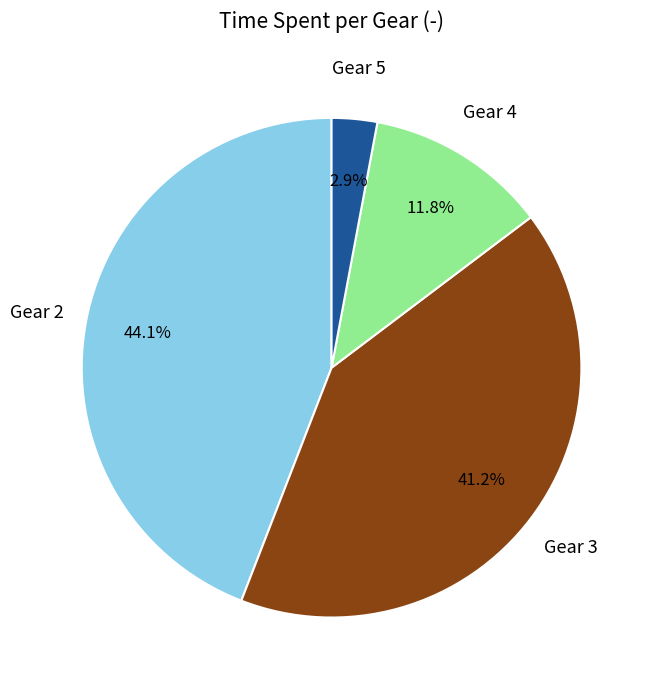

Is there any slice that represents more than half of the pie?

No